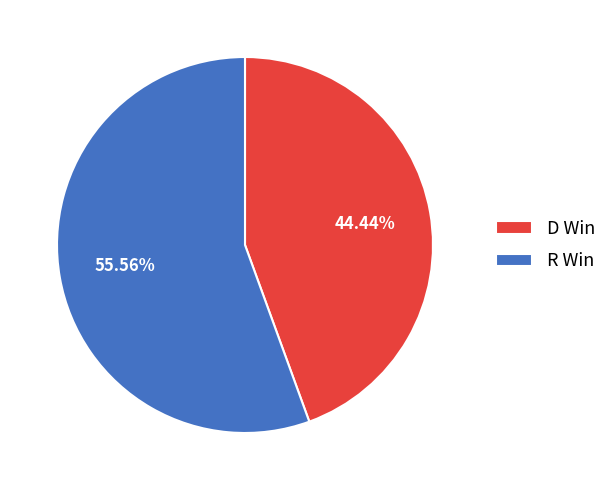

What is the smallest slice in the pie chart?

D Win